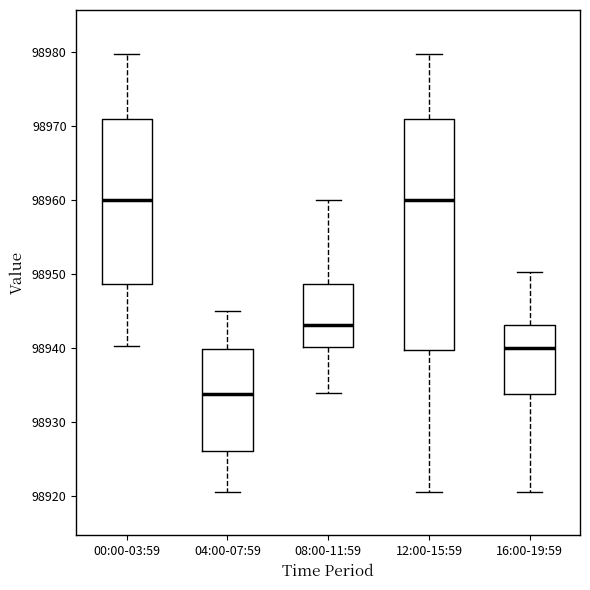

Reading left to right, transcribe this box plot: for each box, give where its median line is, the range the box spans, and where its two whiskers end, as read against the y-axis. The values are not printed on the chart, so give them approximately, as read against the axis.

00:00-03:59: median 98960, box 98949 to 98971, whiskers 98940 to 98980
04:00-07:59: median 98934, box 98926 to 98940, whiskers 98921 to 98945
08:00-11:59: median 98943, box 98940 to 98949, whiskers 98934 to 98960
12:00-15:59: median 98960, box 98940 to 98971, whiskers 98921 to 98980
16:00-19:59: median 98940, box 98934 to 98943, whiskers 98921 to 98950